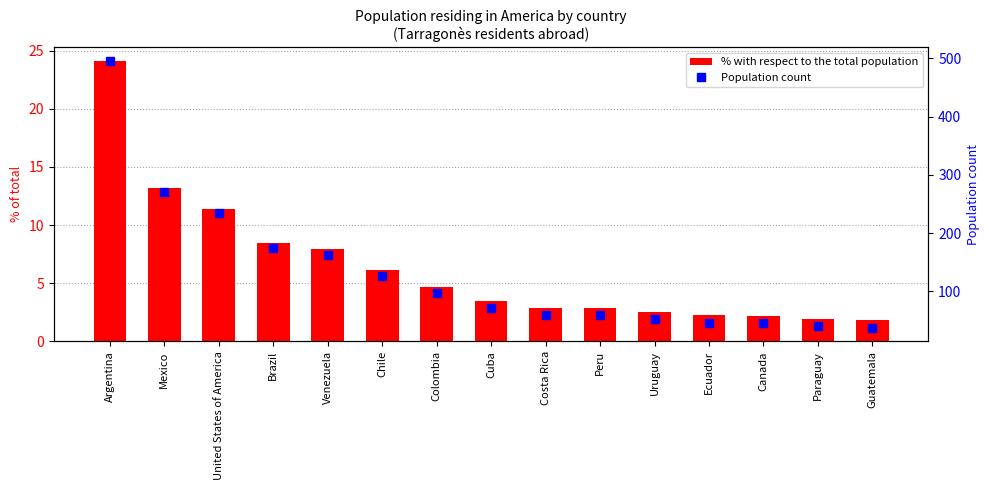

The % with respect to the total population series shows 36.5 at Argentina. True or false?

False